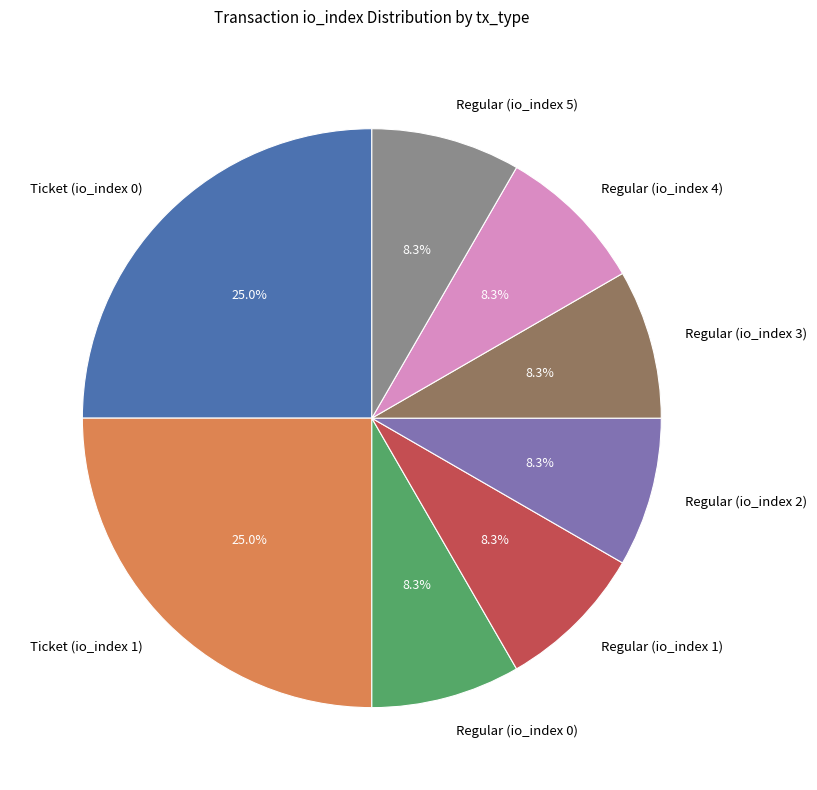

What percentage is NOT represented by Regular (io_index 4)?

91.7%